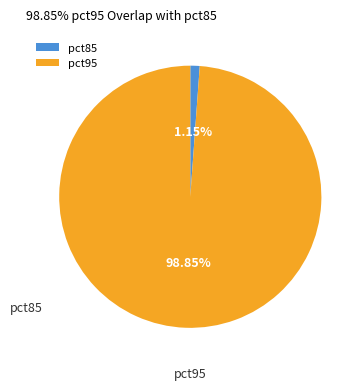

To the nearest percent, what is the combined percentage of pct85 and pct95?

100%